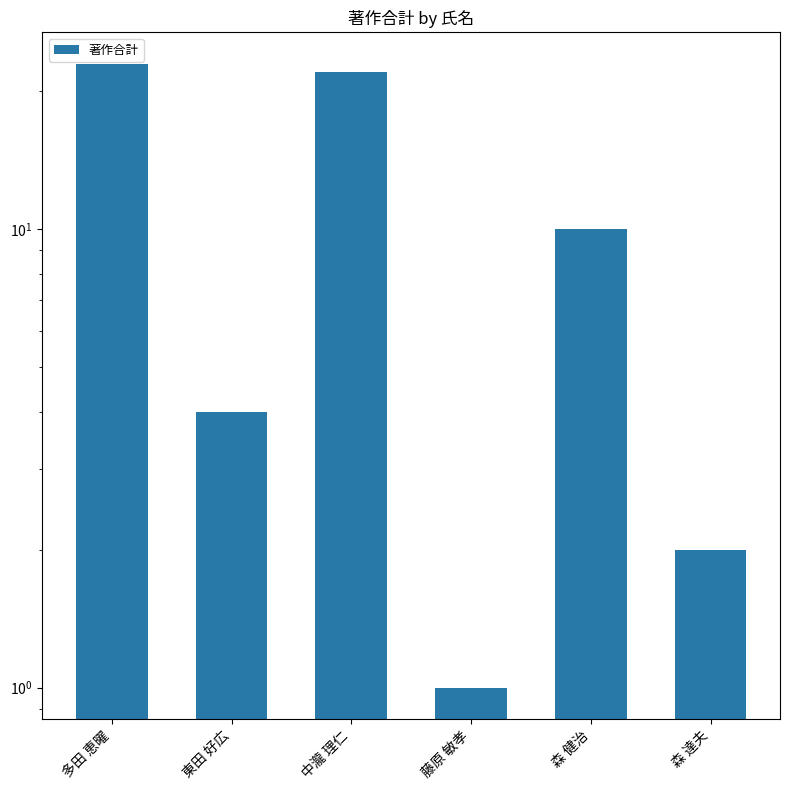

Does the chart contain stacked bars?

No